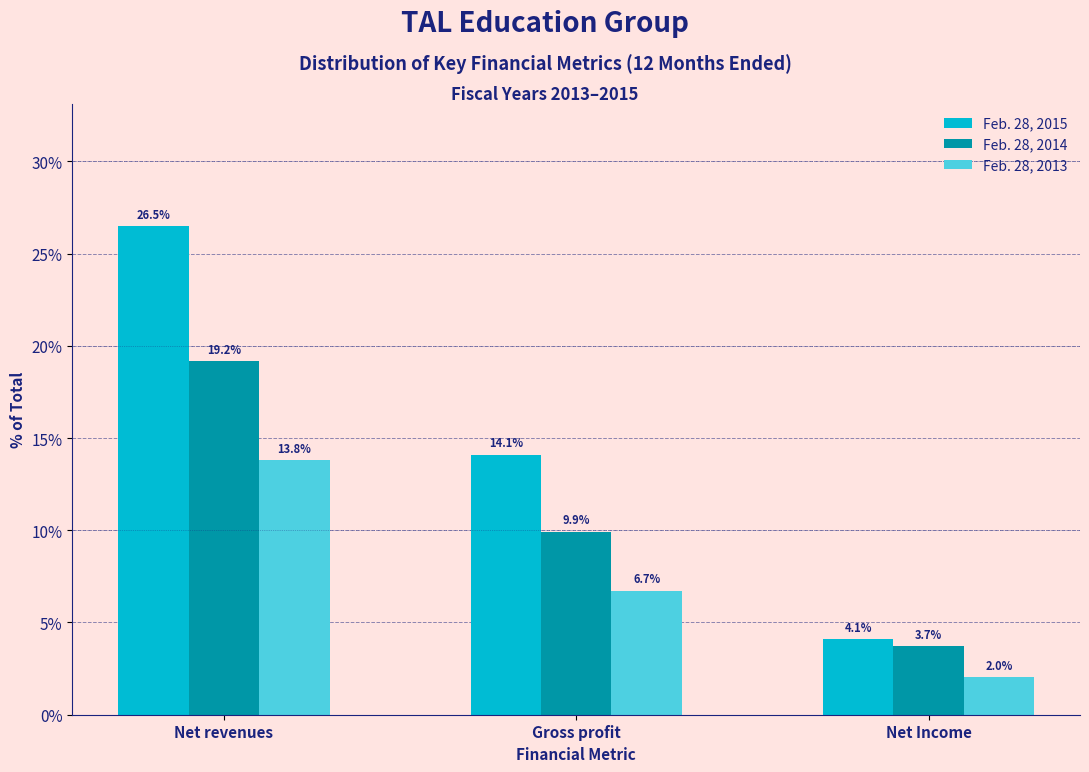

Reading left to right, what are all the values shown in this chart?

Feb. 28, 2015: 26.5	14.1	4.1
Feb. 28, 2014: 19.2	9.9	3.7
Feb. 28, 2013: 13.8	6.7	2.0